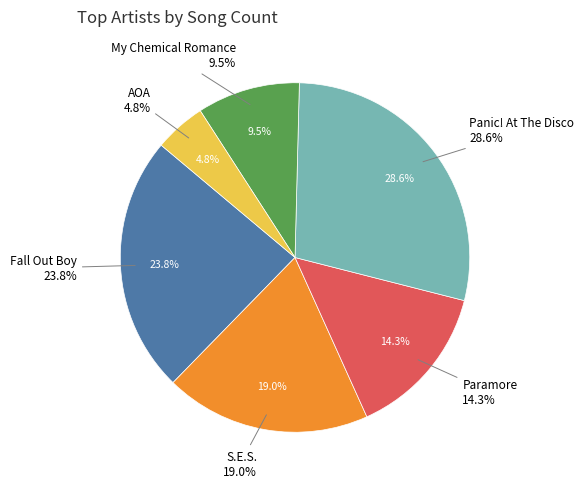

Rank the categories by value from lowest to highest.

AOA, My Chemical Romance, Paramore, S.E.S., Fall Out Boy, Panic! At The Disco